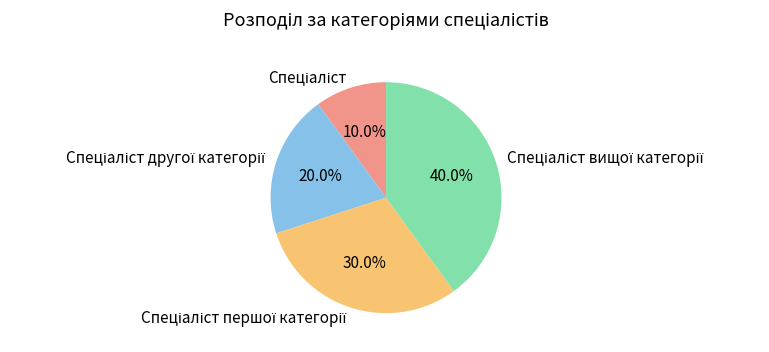

Is there a majority slice in this chart?

No